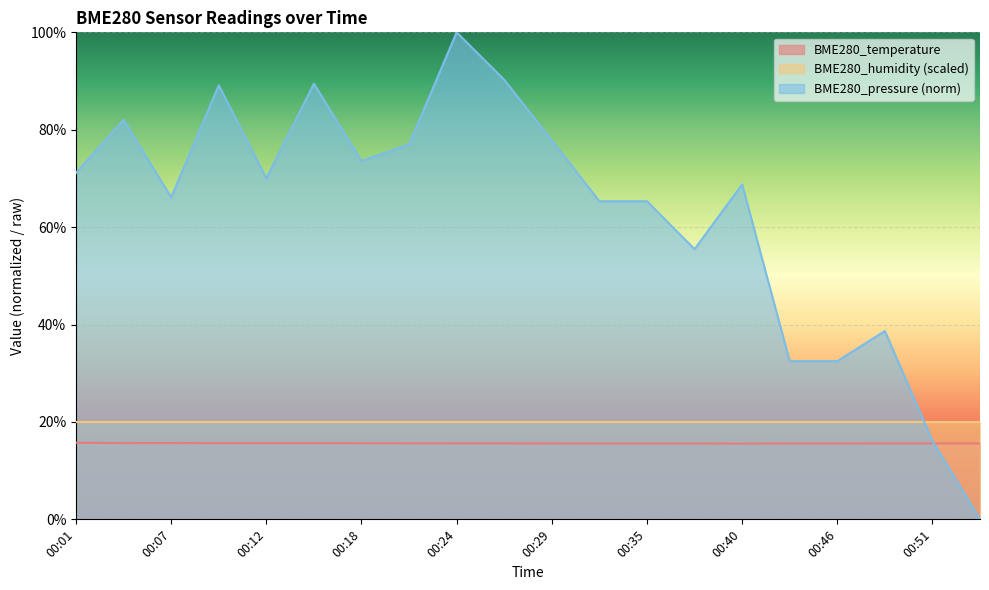

What is the difference between the second highest and second lowest values in the BME280_pressure series?

74.1